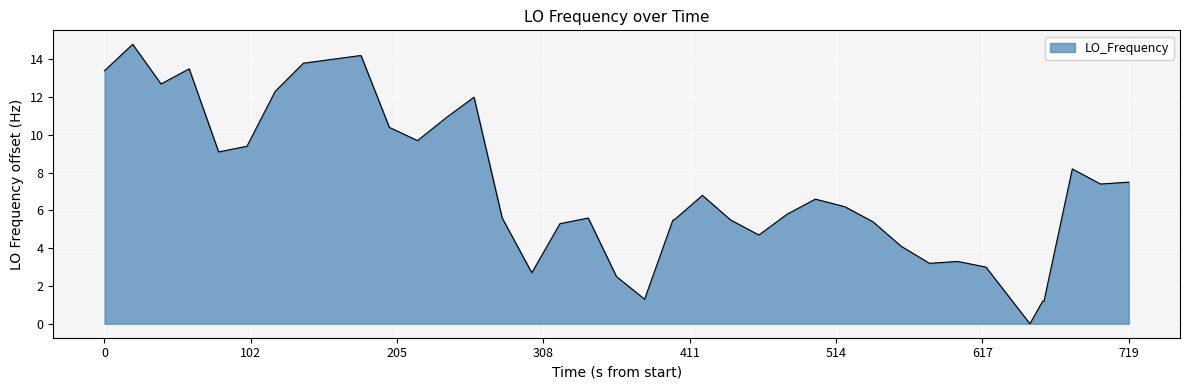

How many values are below 6?

19